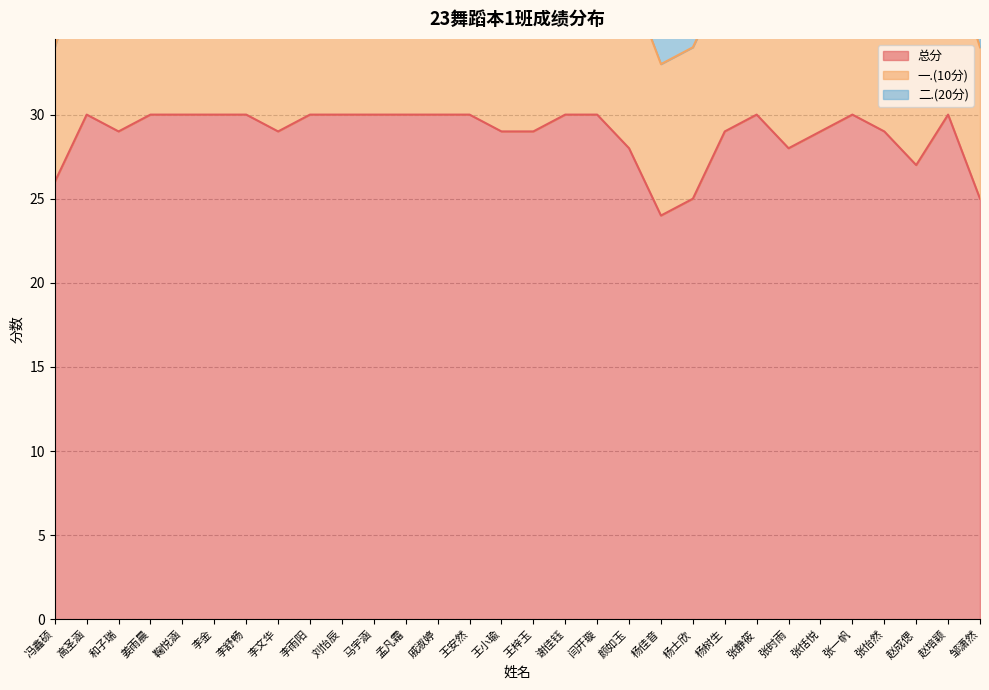

True or false: 二.(20分) and 总分 intersect in this chart.

False